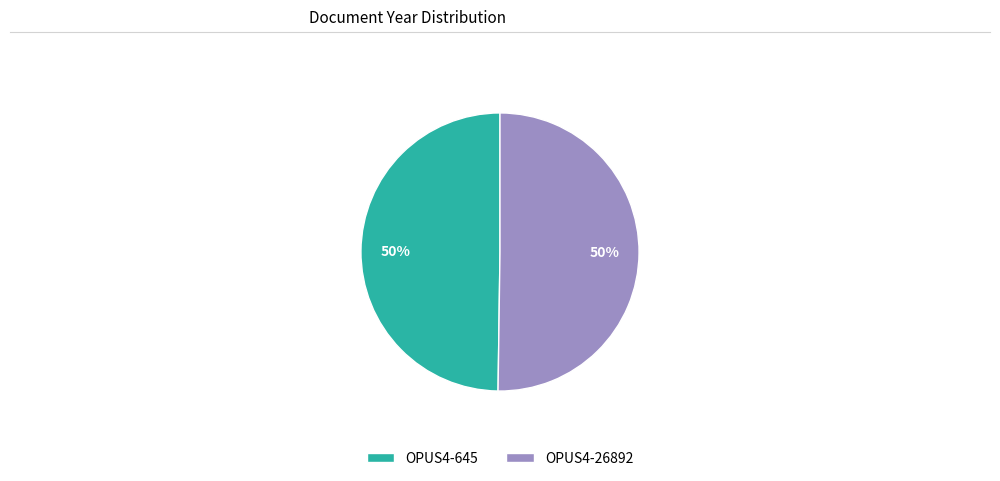

How many slices are in this pie chart?

2